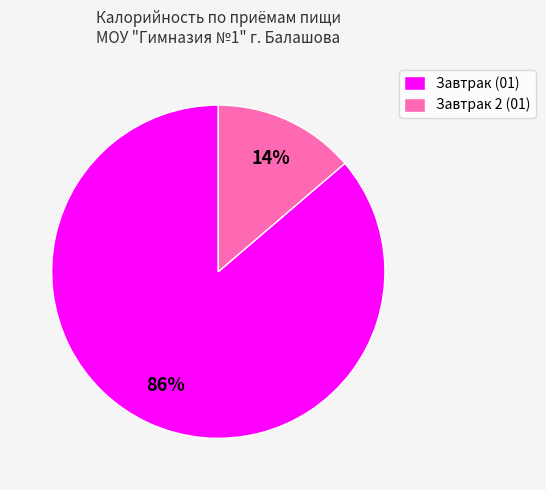

Does Завтрак (01) represent more than half of the total?

Yes